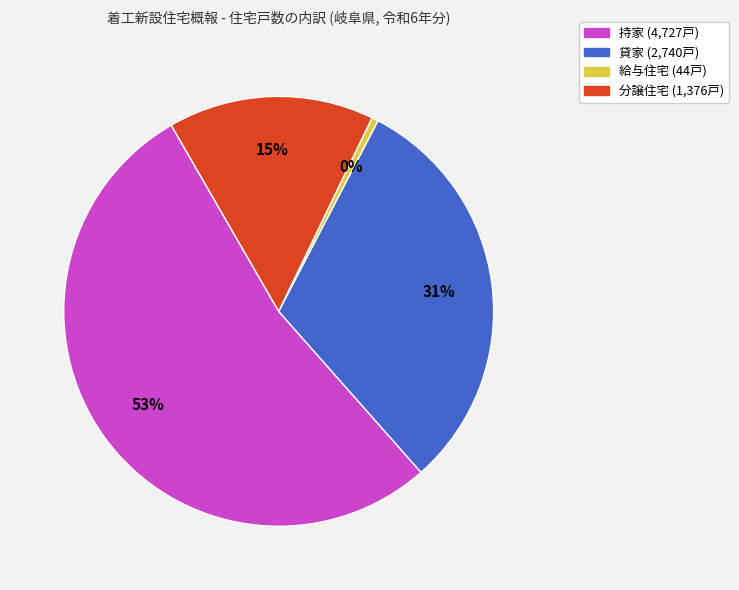

True or false: 給与住宅 accounts for 0% of the total.

True